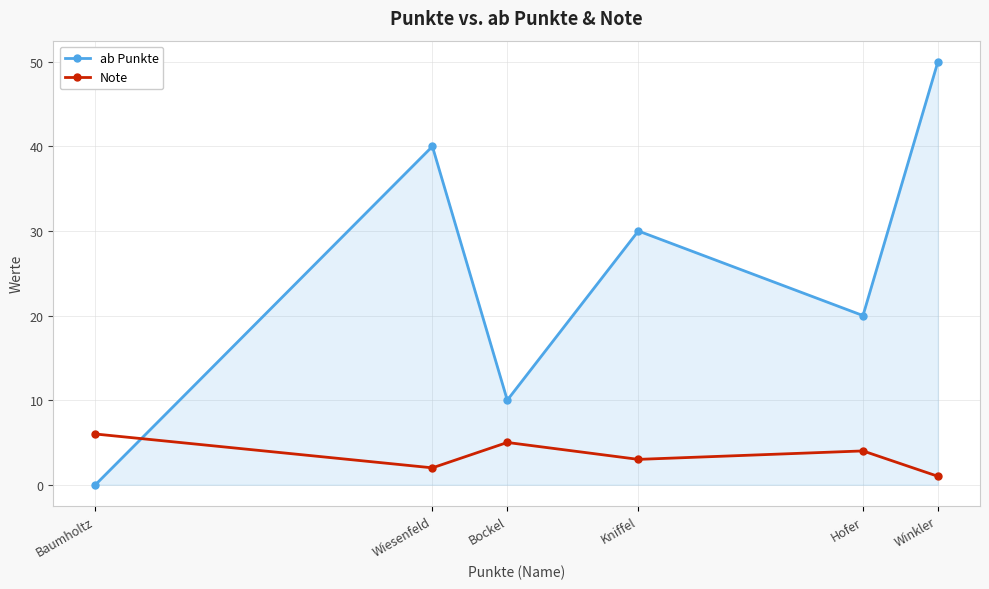

Does the chart have visible grid lines?

Yes